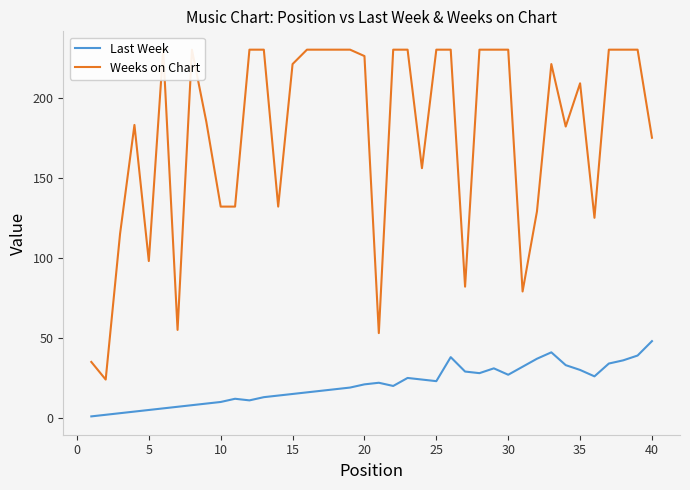

Which series has the largest range (max minus min)?

Weeks on Chart